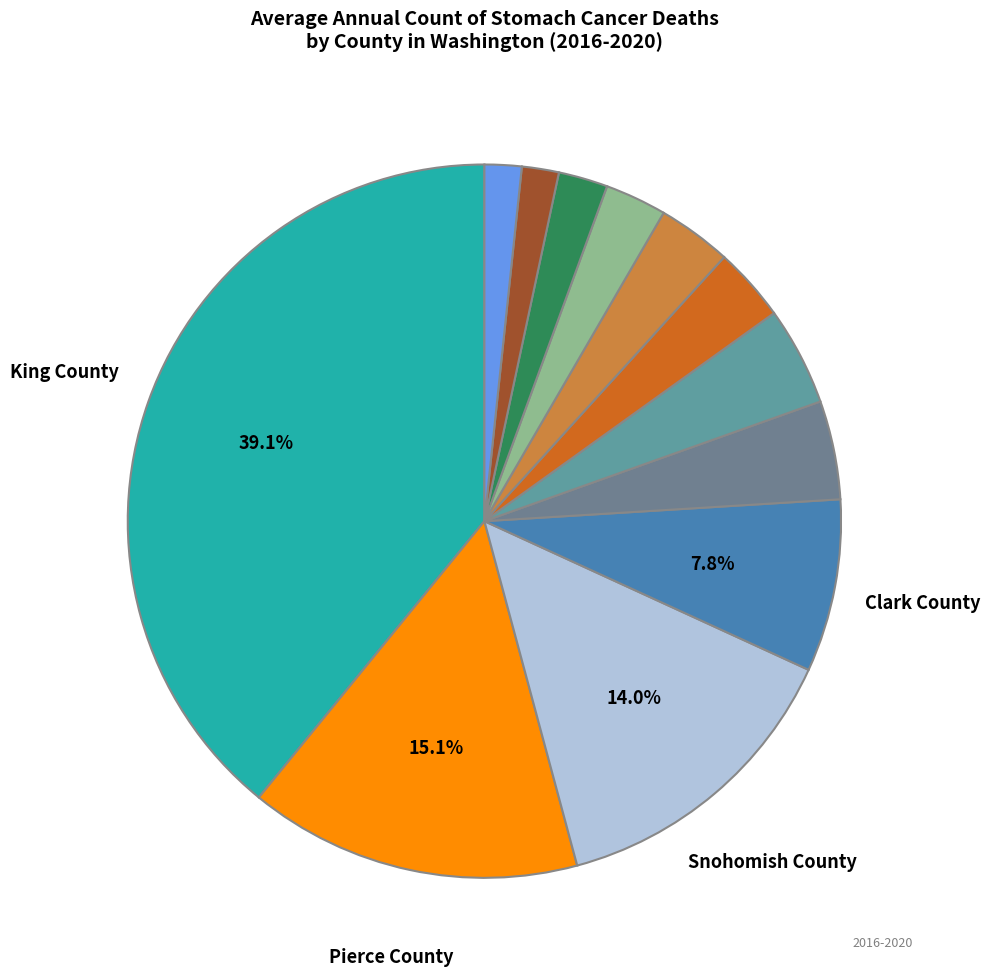

Which category has the biggest portion of the pie?

King County